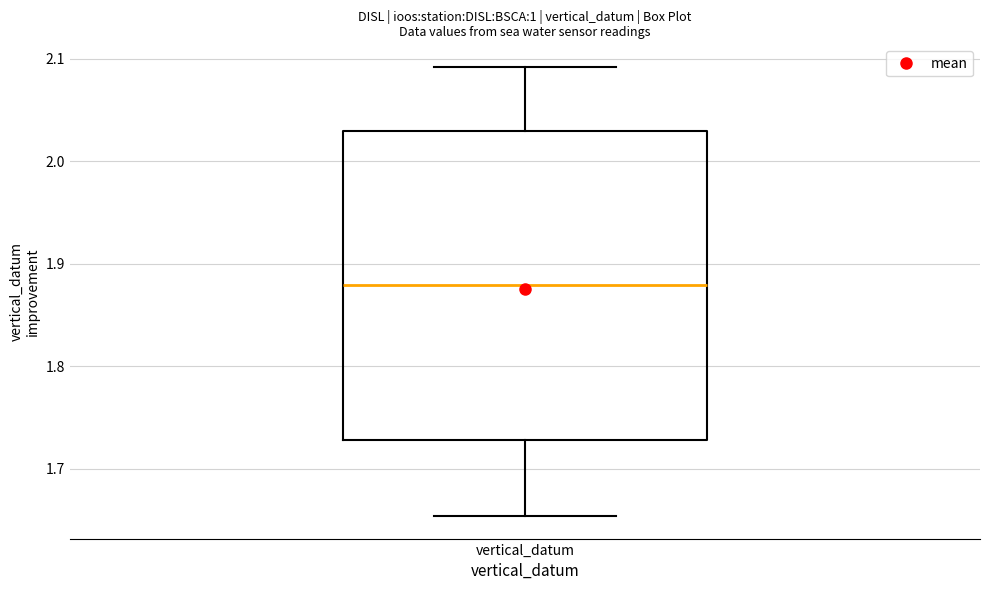

Transcribe this box plot: give where the median line is, the range the box spans, and where the two whiskers end, as read against the y-axis. The values are not printed on the chart, so give them approximately, as read against the axis.

median 1.88, box 1.73 to 2.03, whiskers 1.65 to 2.09